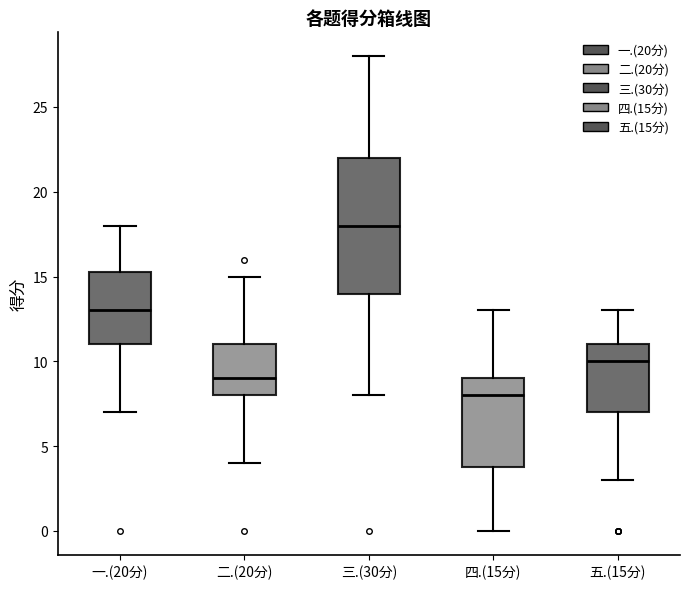

Comparing the boxes themselves (not the whiskers), which one is the tallest?

三.(30分)